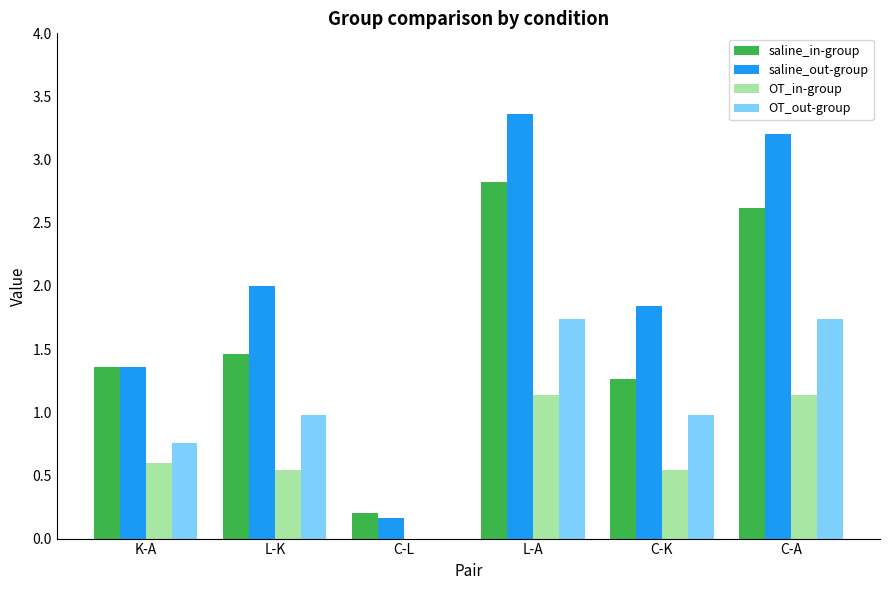

The value of saline_out-group at C-K is 0.9. True or false?

False